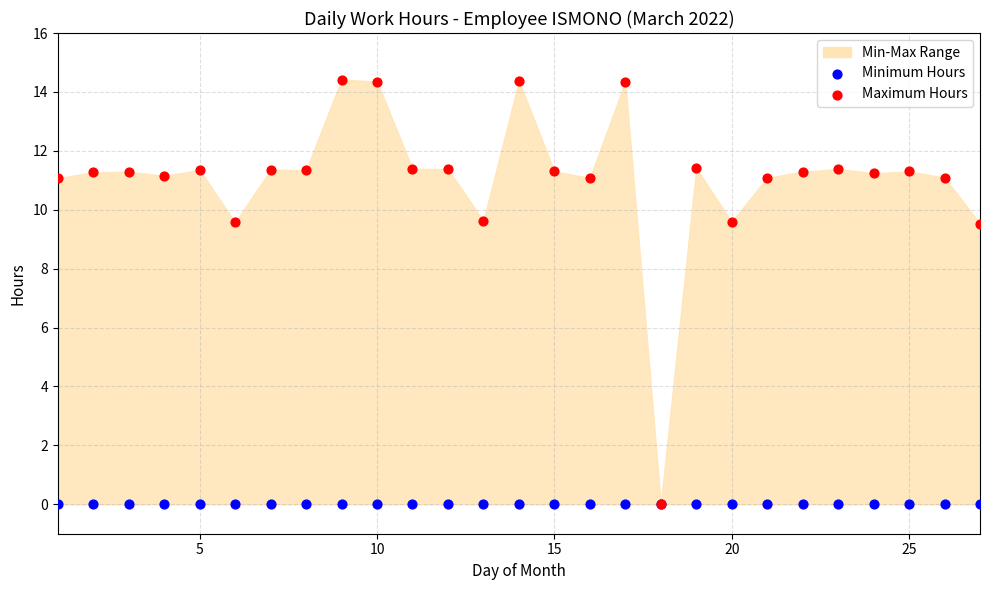

Which series contains the highest Y value?

Maximum Hours